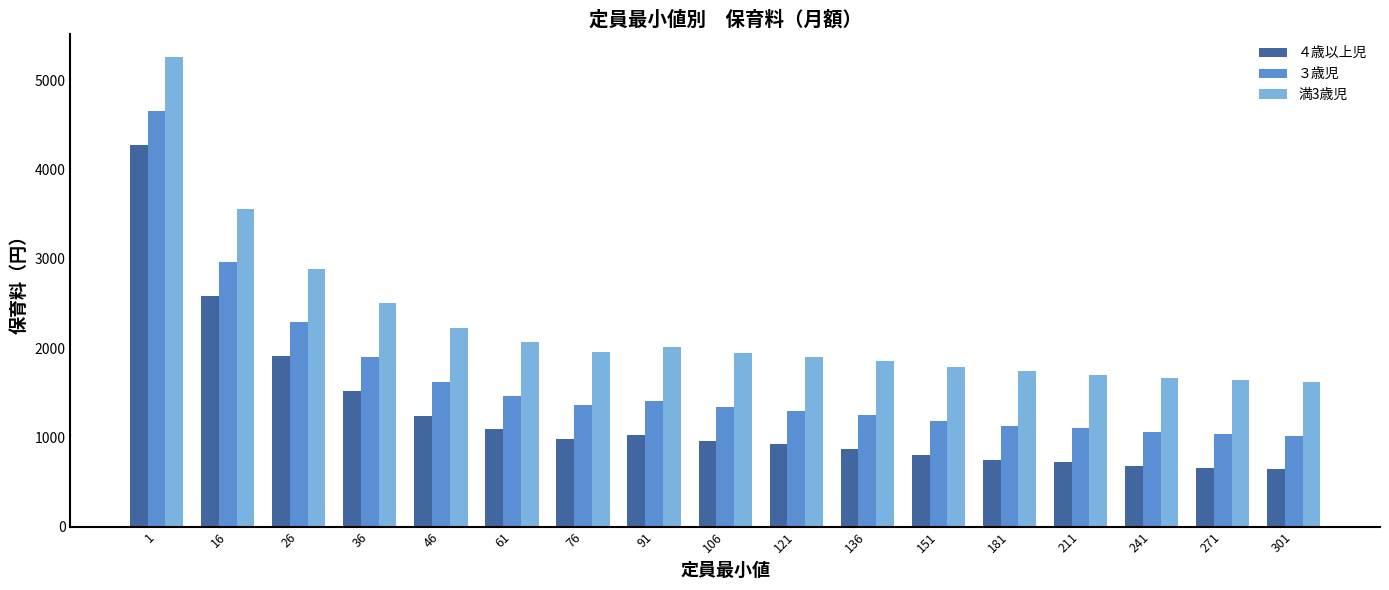

Does the chart contain stacked bars?

No